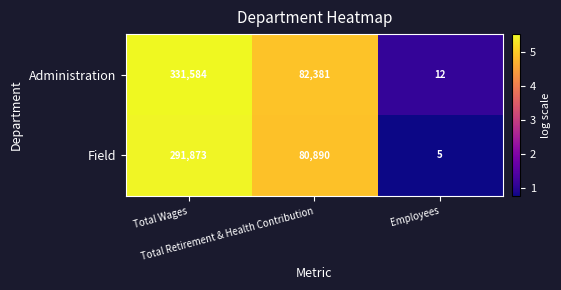

What is the sum of all Administration values?

413977